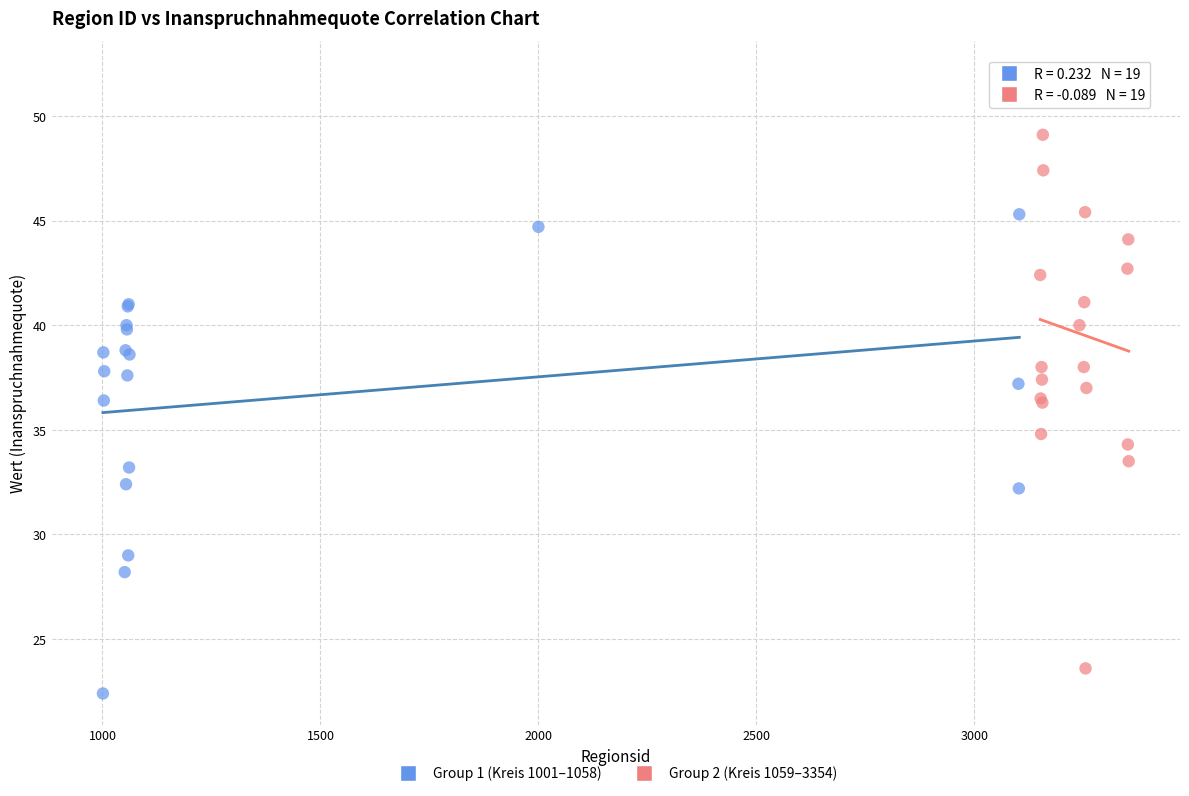

Which series contains the highest Y value?

Group 2 (Kreis 1059–3354)